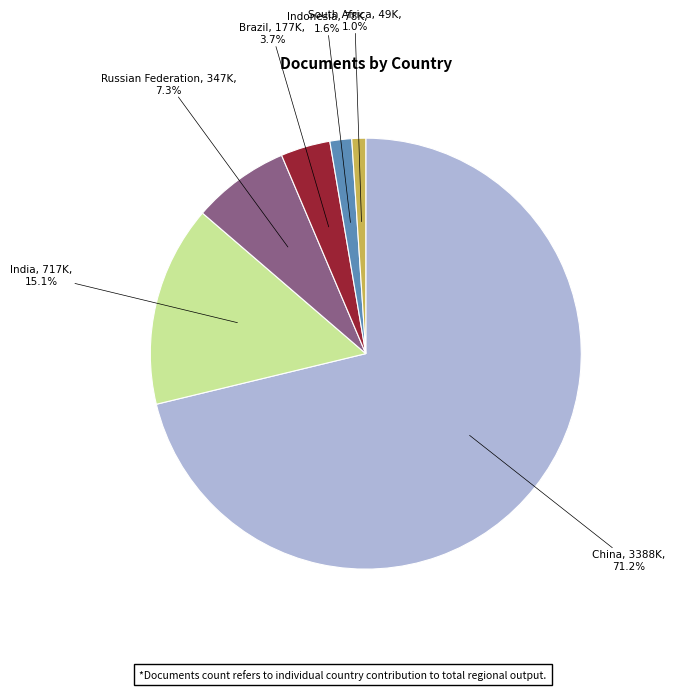

How many slices are in this pie chart?

6